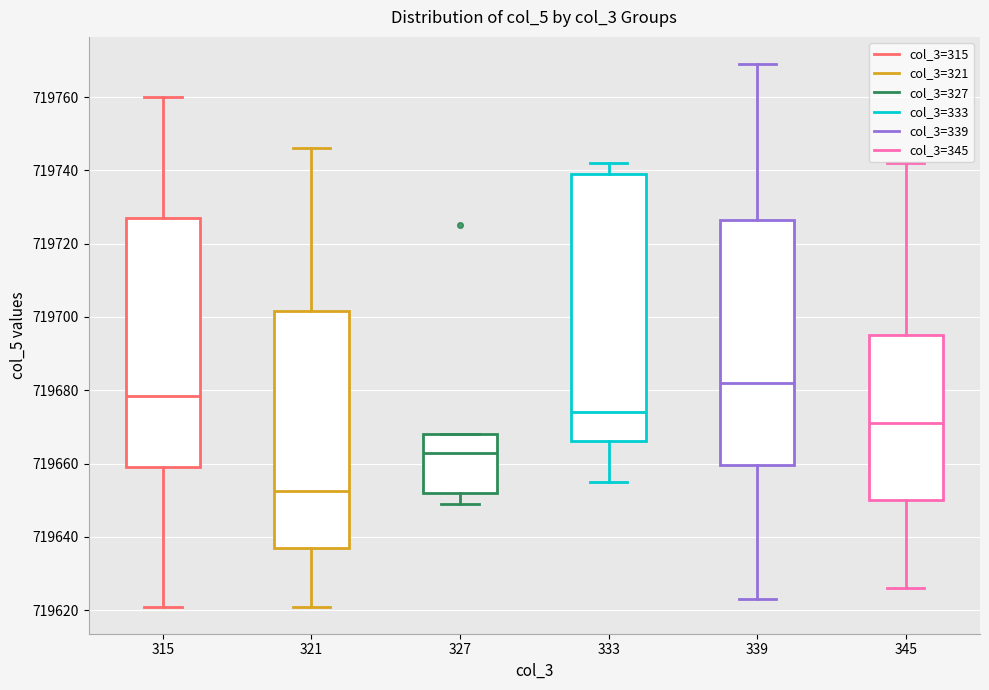

Reading left to right, read every box against the y-axis: the position of its median line, the range the box covers, and the ends of its whiskers. The values are not printed on the chart, so give them approximately, as read against the axis.

315: median 719678, box 719660 to 719728, whiskers 719622 to 719760
321: median 719652, box 719638 to 719702, whiskers 719622 to 719746
327: median 719664, box 719652 to 719668, whiskers 719650 to 719668
333: median 719674, box 719666 to 719740, whiskers 719656 to 719742
339: median 719682, box 719660 to 719726, whiskers 719624 to 719770
345: median 719672, box 719650 to 719696, whiskers 719626 to 719742